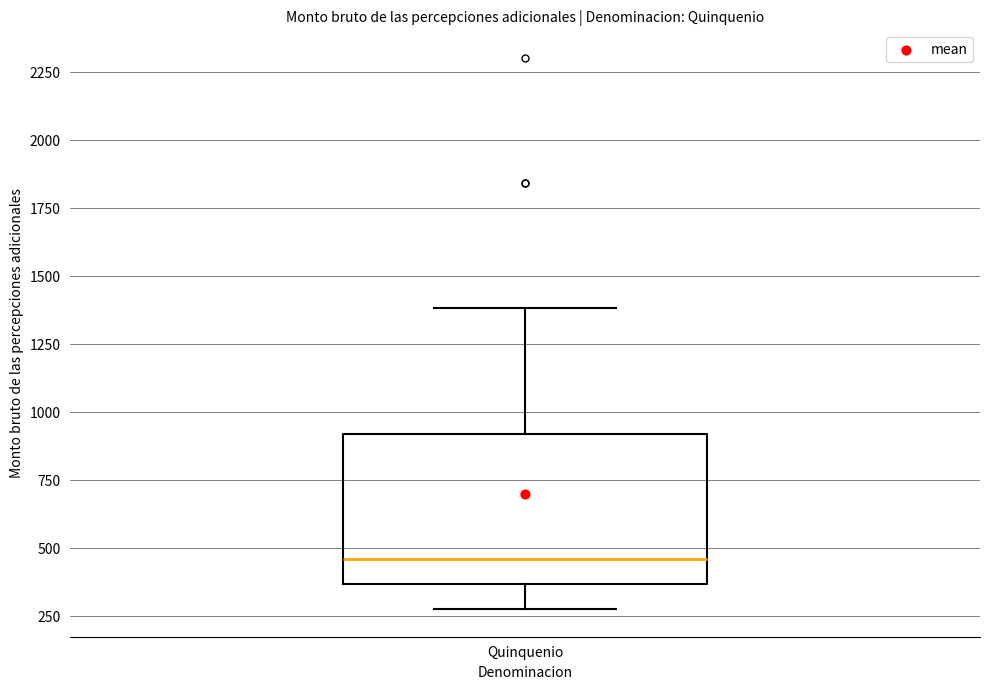

Transcribe this box plot: give where the median line is, the range the box spans, and where the two whiskers end, as read against the y-axis. The values are not printed on the chart, so give them approximately, as read against the axis.

median 450, box 350 to 900, whiskers 300 to 1400